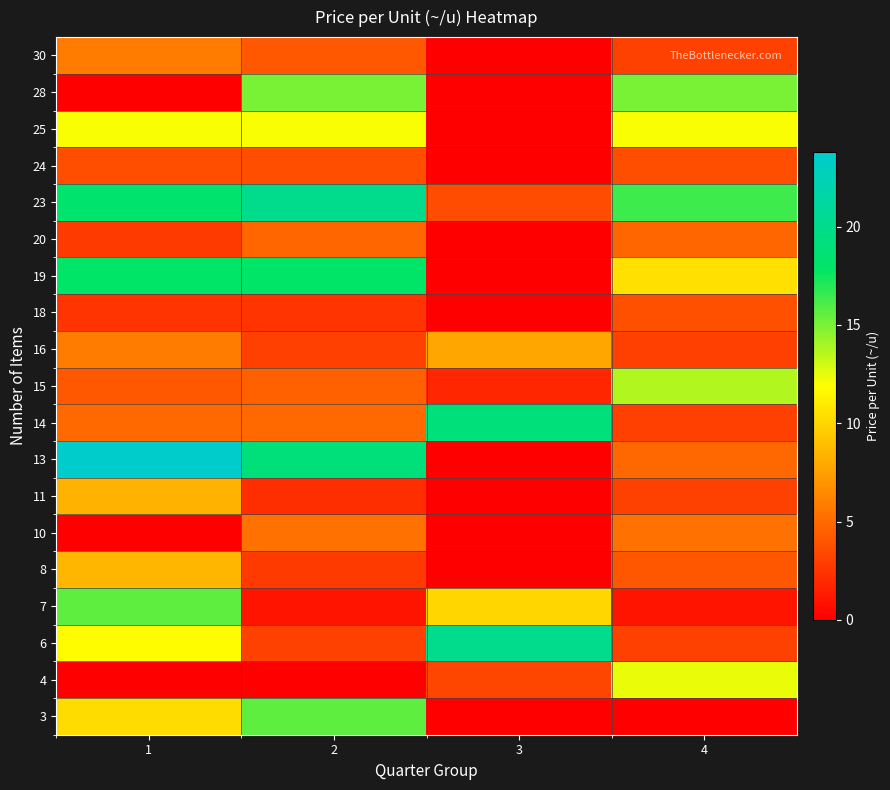

At which category does the chart reach its peak across all series?

1